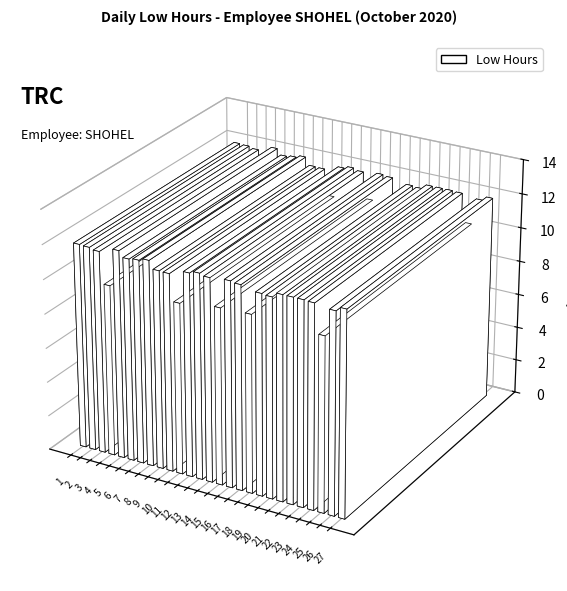

Reading left to right, what are all the values shown in this chart?

1=11.9	2=11.9	3=11.8	4=10.0	5=12.1	6=11.8	7=11.8	8=12.0	9=11.5	10=11.5	11=9.9	12=11.8	13=11.9	14=11.8	15=10.3	16=11.9	17=11.8	18=10.3	19=11.6	20=11.6	21=11.9	22=11.9	23=11.9	24=11.8	25=10.2	26=11.7	27=11.9